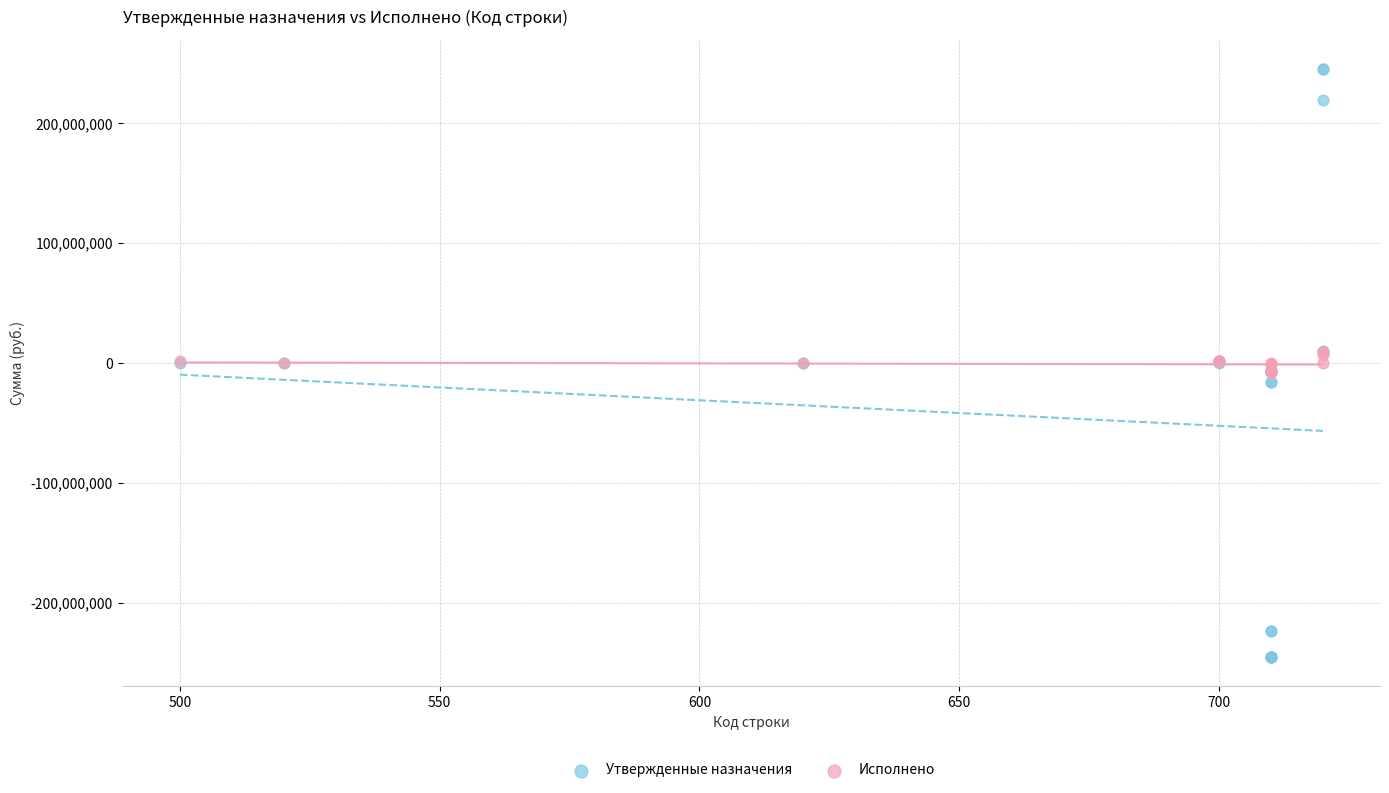

Which series contains the highest Y value?

Утвержденные назначения